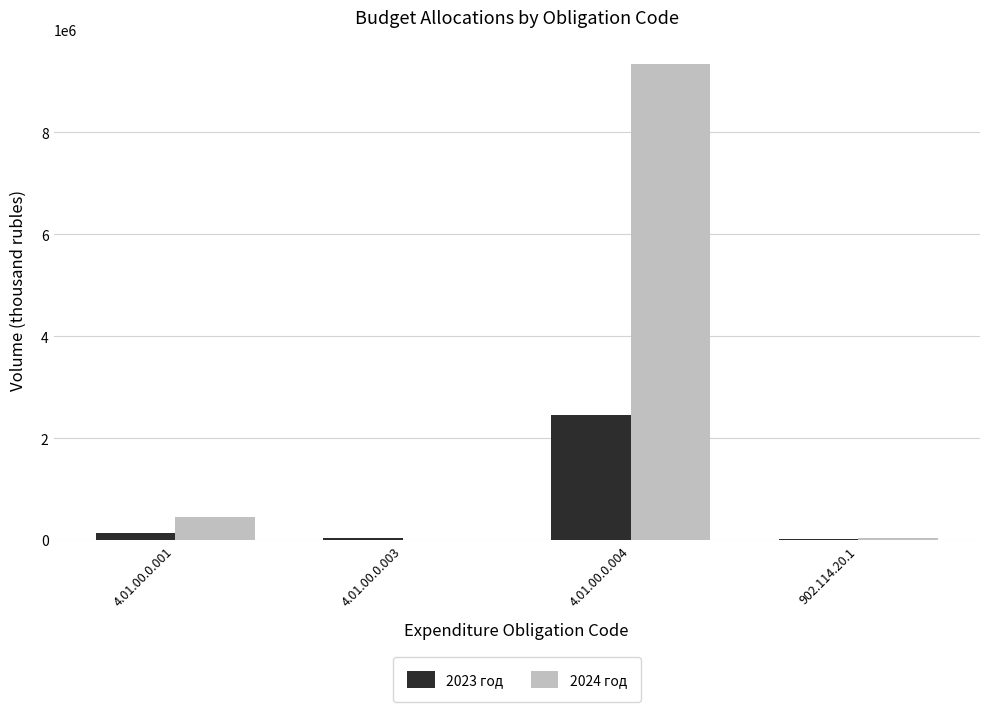

Which series has the largest total across all categories?

2024 год